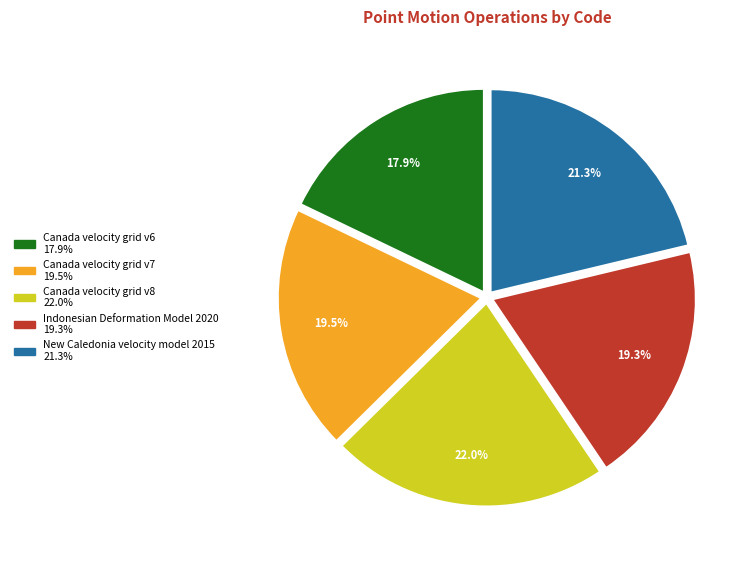

Count the number of slices in the pie.

5